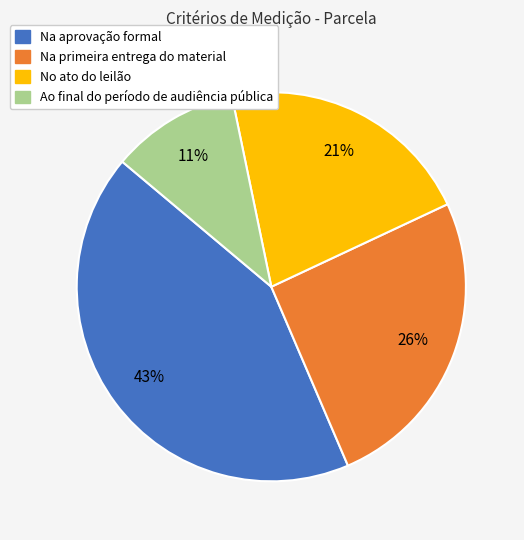

What percentage is the Na primeira entrega do material slice, to the nearest percent?

26%